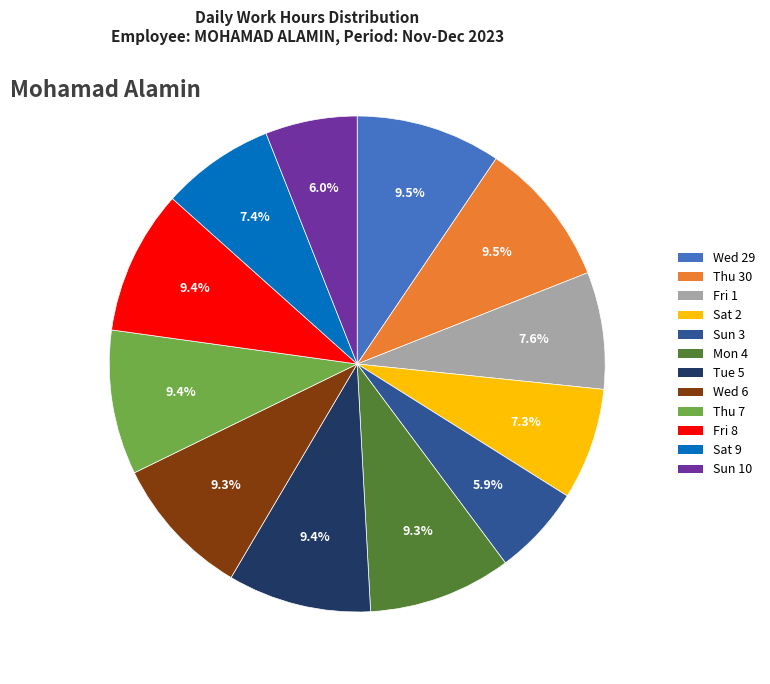

Is there a majority slice in this chart?

No